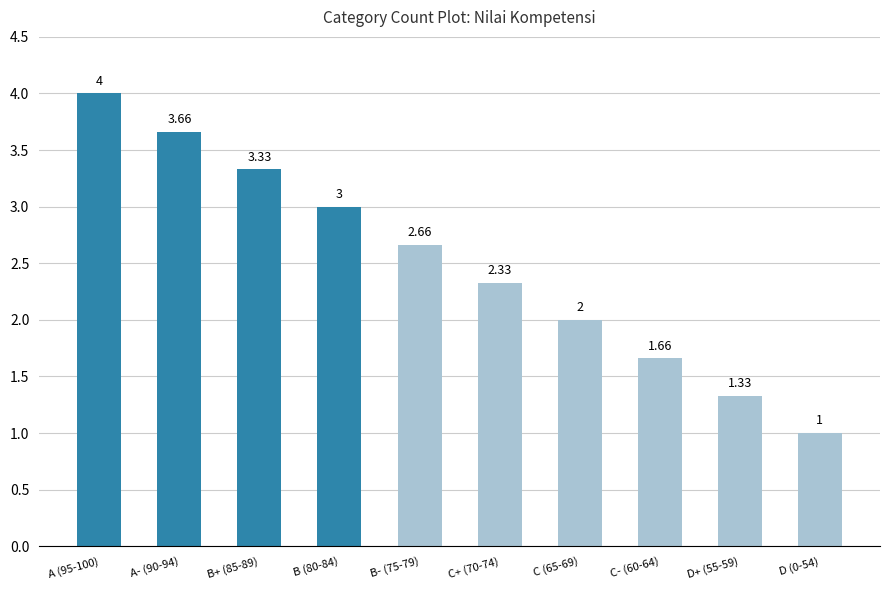

What is the sum of the values at C+ (70-74) and A- (90-94)?

6.0